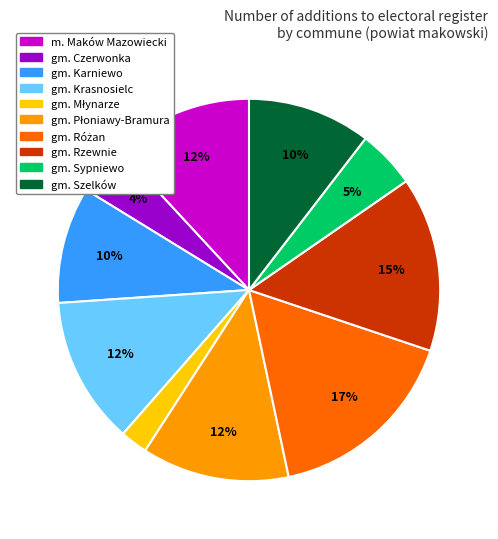

To the nearest percent, what portion does gm. Szelków represent?

10%